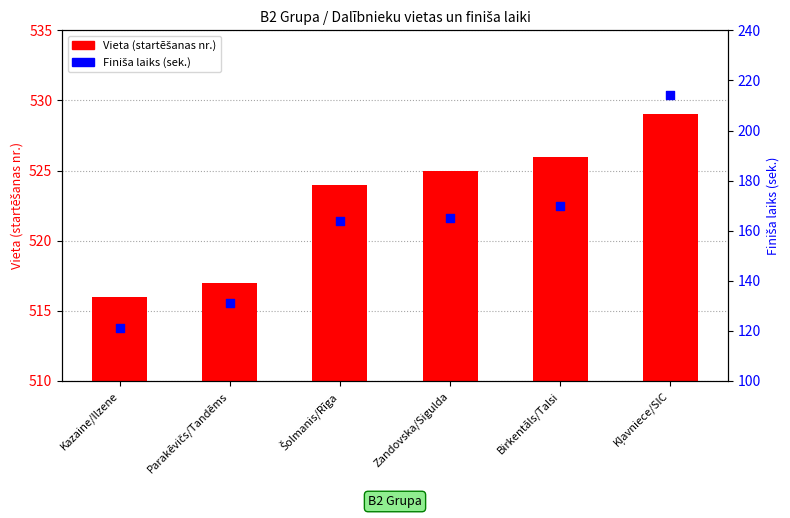

Which series has the largest Y range (max minus min)?

Finiša laiks (sek.)